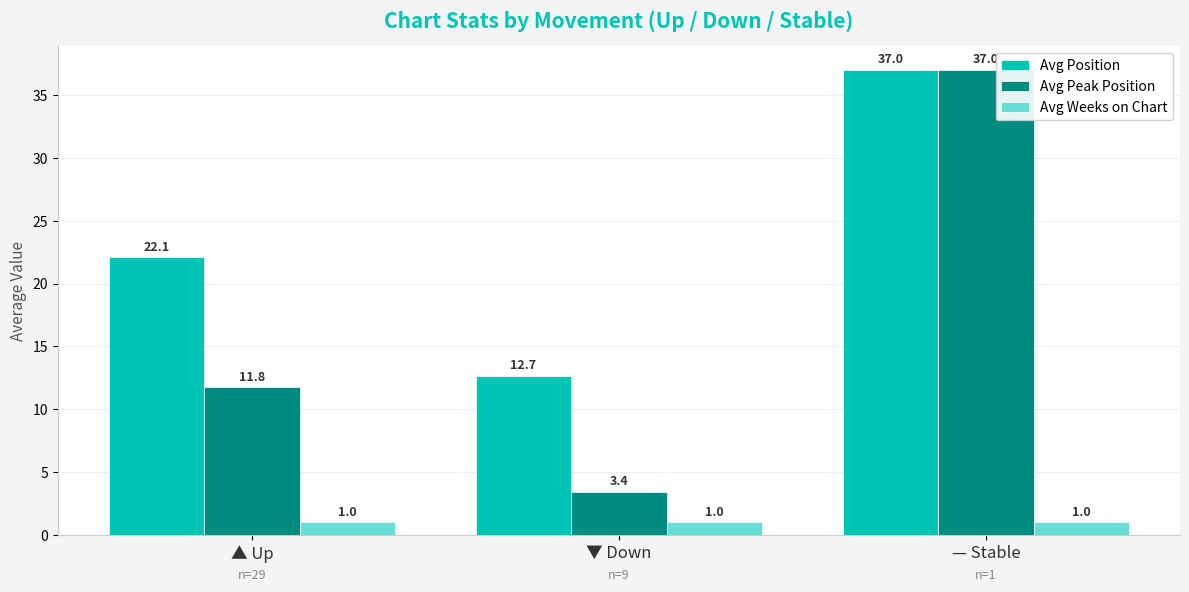

The Avg Position series shows 12.7 at ▼ Down. True or false?

True